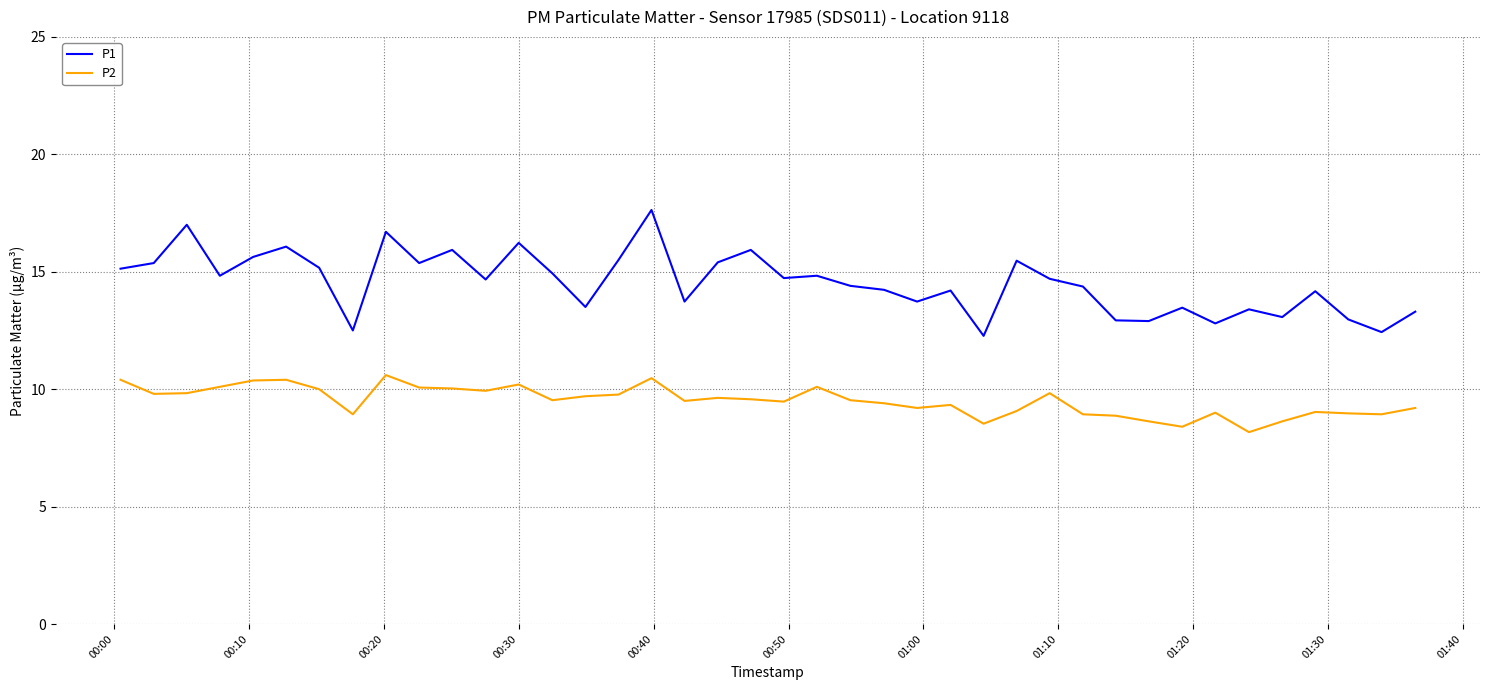

Which series has the largest total across all categories?

P1